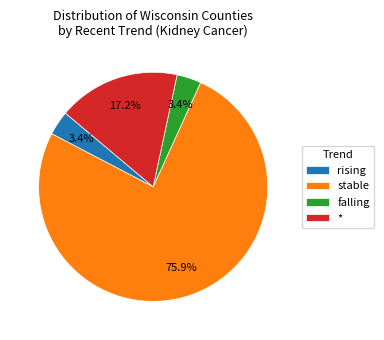

To the nearest percent, what is the combined percentage of rising and falling?

7%